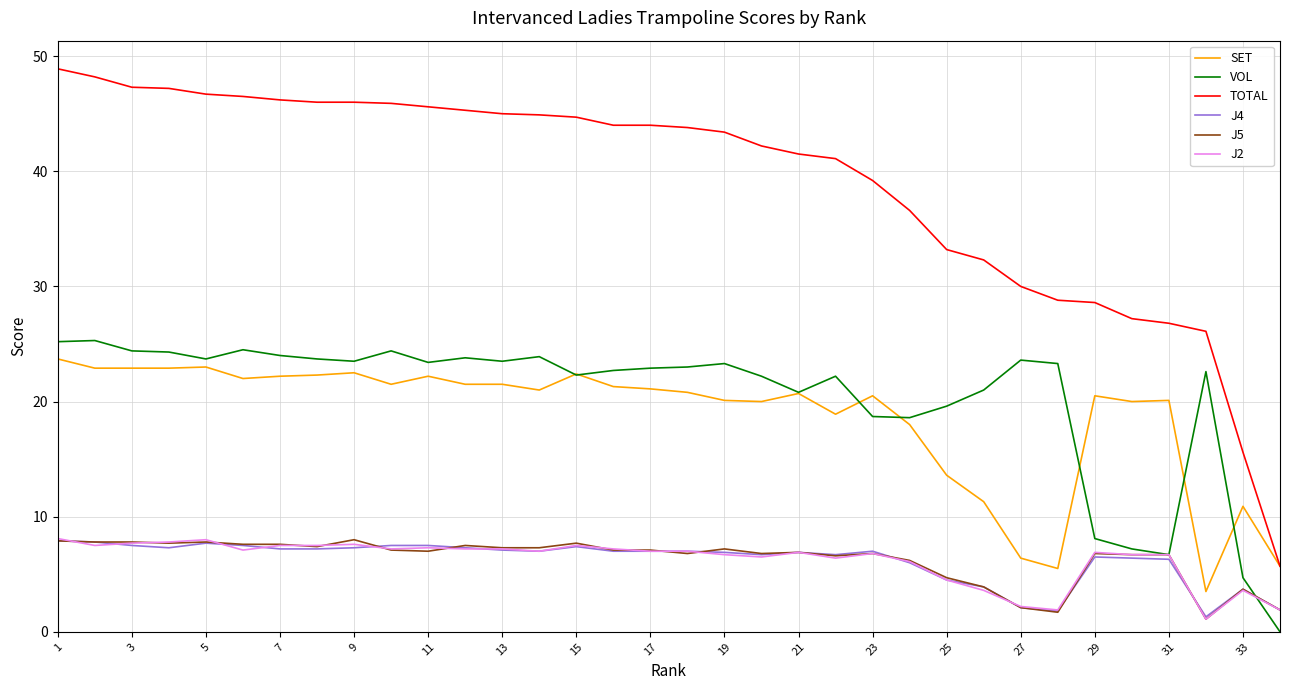

True or false: TOTAL and VOL cross at least once.

False